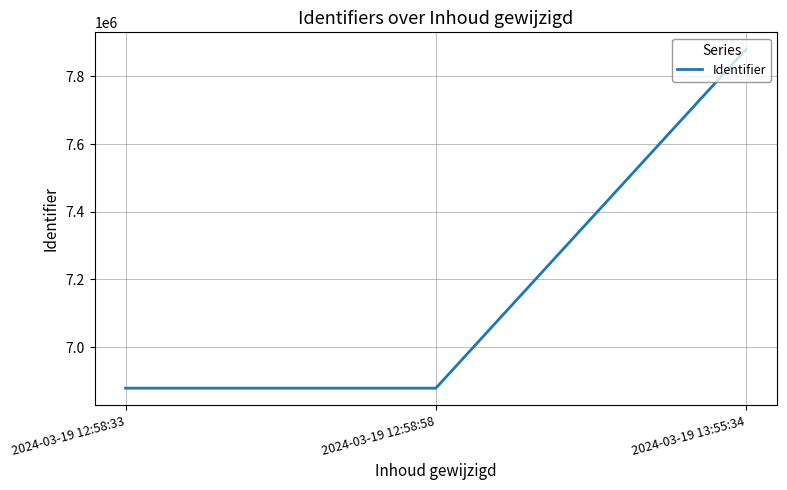

Where is the data nearest to the value 7379434?

2024-03-19 12:58:58